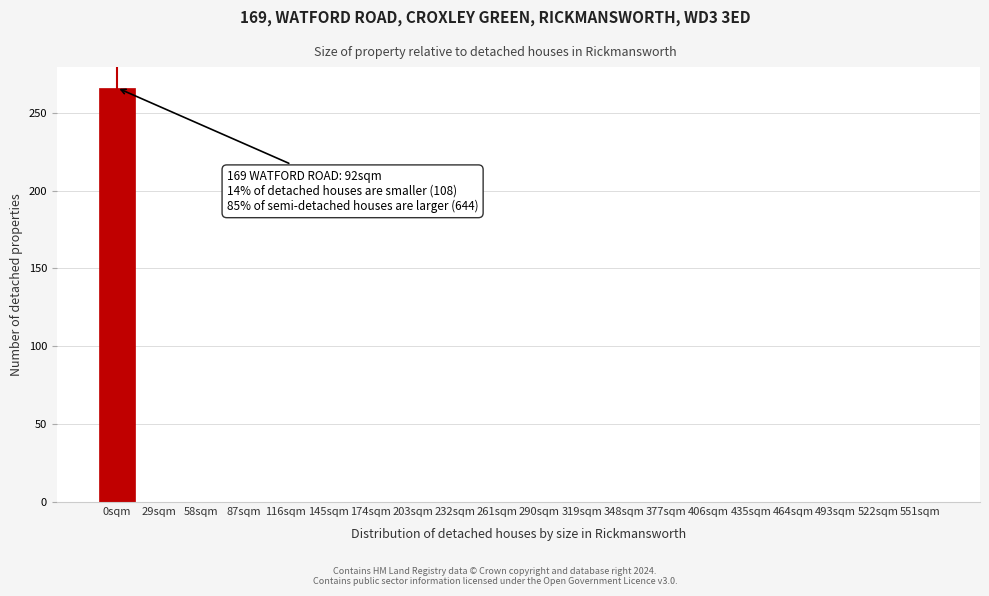

Reading left to right, list all the values displayed in this chart.

0sqm=266	29sqm=0	58sqm=0	87sqm=0	116sqm=0	145sqm=0	174sqm=0	203sqm=0	232sqm=0	261sqm=0	290sqm=0	319sqm=0	348sqm=0	377sqm=0	406sqm=0	435sqm=0	464sqm=0	493sqm=0	522sqm=0	551sqm=0